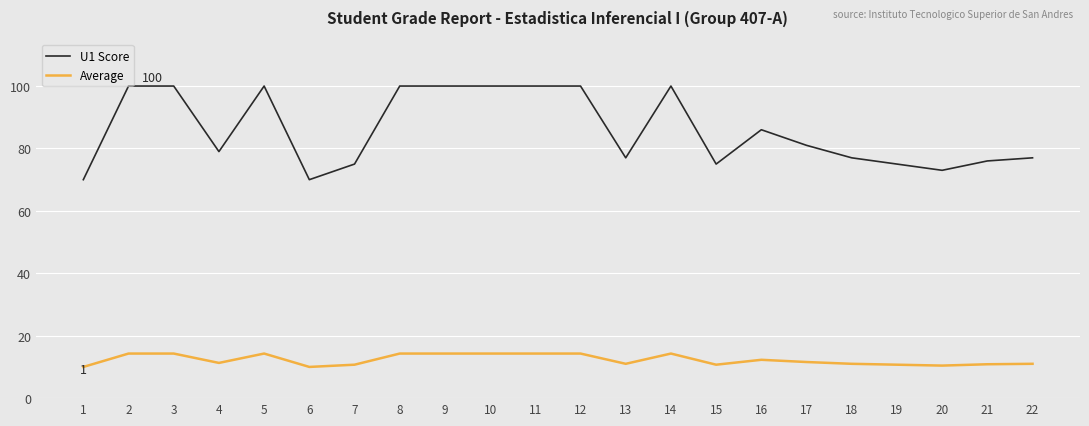

Rank the series by their average value, from highest to lowest.

U1 Score, Average